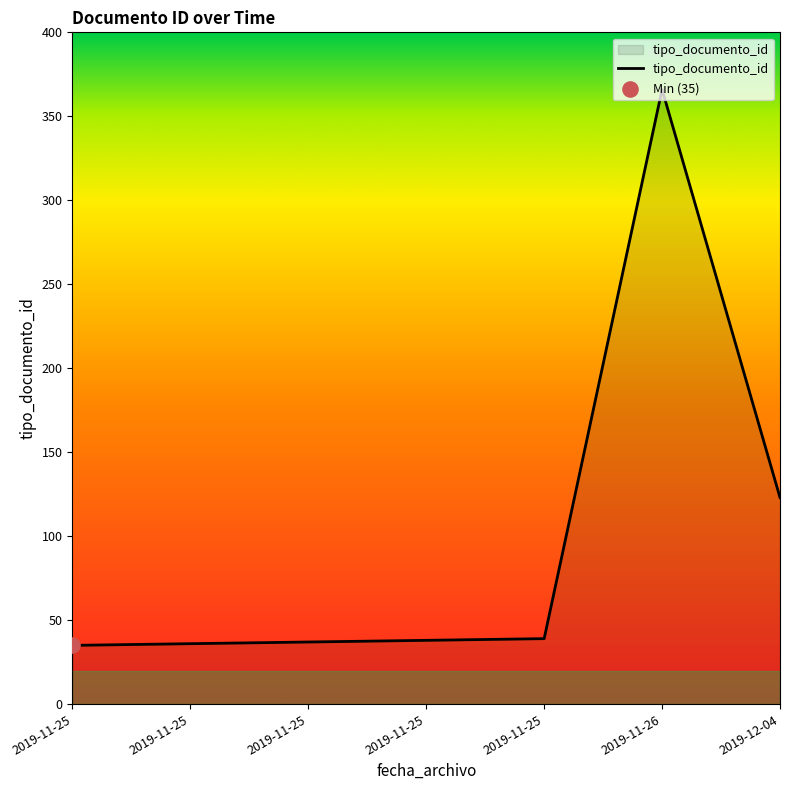

Which has a higher value, 2019-11-26 or 2019-12-04?

2019-11-26